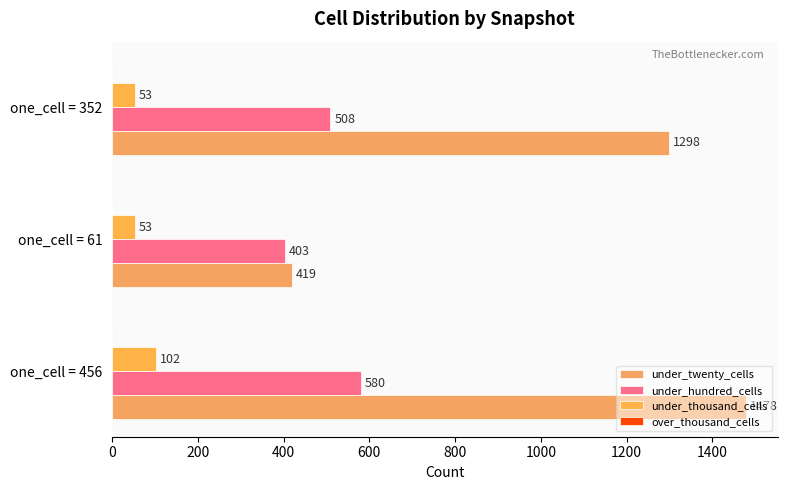

Reading right to left, list all the values displayed in this chart.

under_twenty_cells: 1298.0	419.0	1478.0
under_hundred_cells: 508.0	403.0	580.0
under_thousand_cells: 53.0	53.0	102.0
over_thousand_cells: 0.2	0.2	0.2